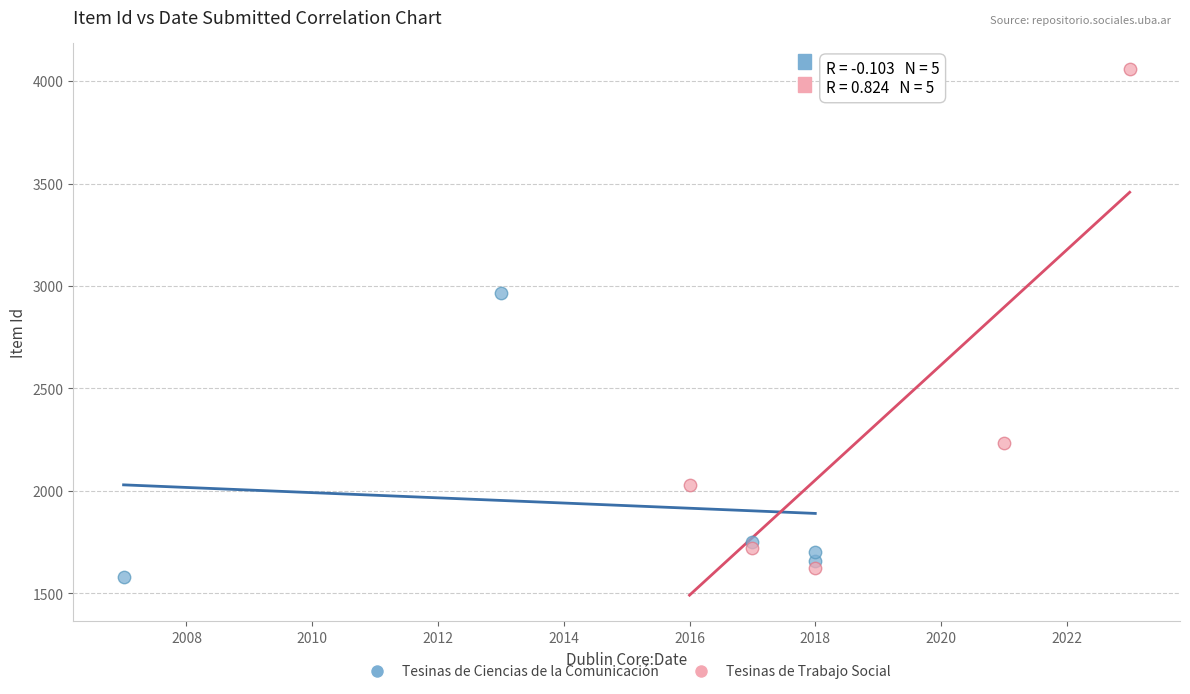

Which series has the largest Y range (max minus min)?

Tesinas de Trabajo Social